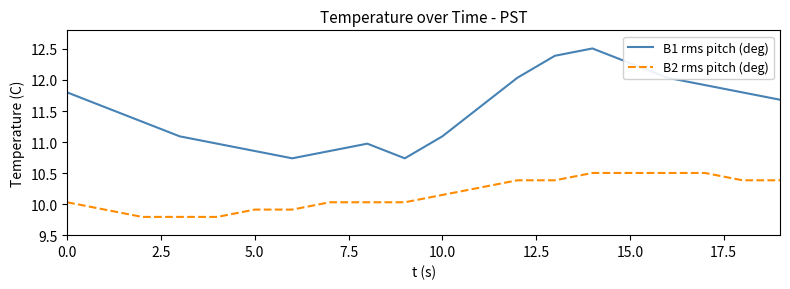

What is the sum of all B1 rms pitch (deg) values?

230.2